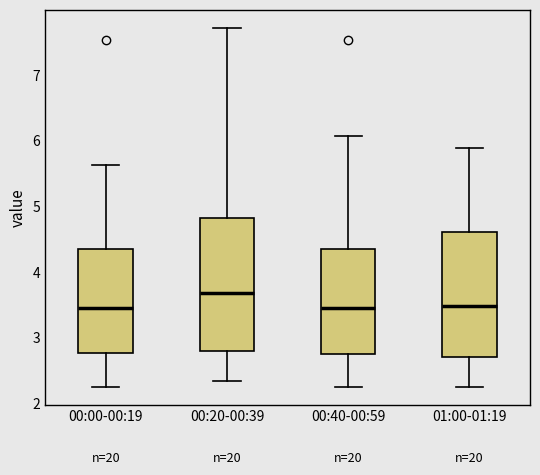

Where is the lower edge of the box for 00:40-00:59 on the y-axis? The values are not printed on the chart, so give them approximately, as read against the axis.

2.7